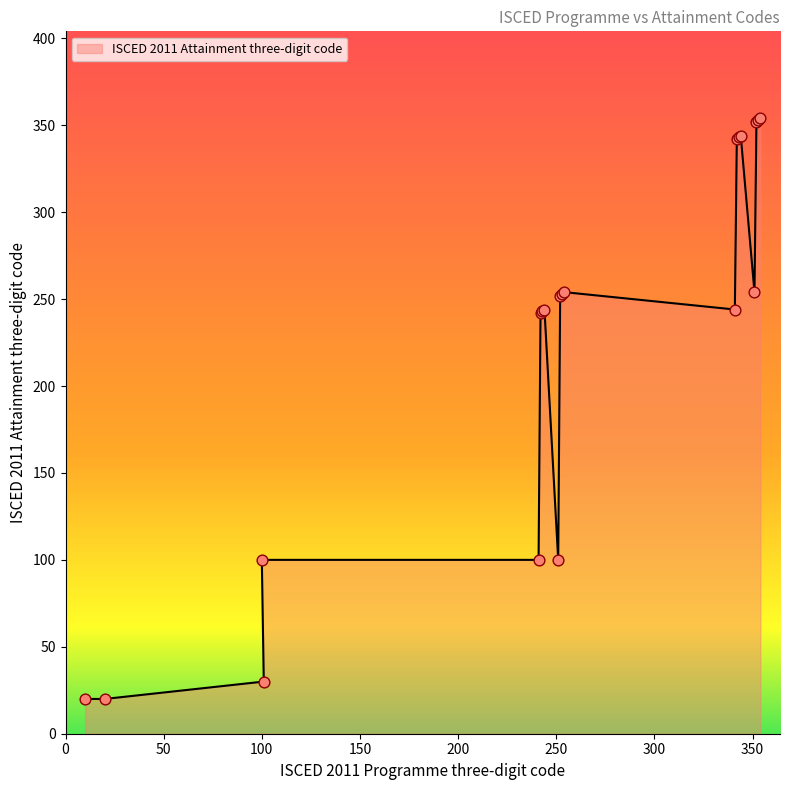

Which has a higher value, 100 or 252?

252